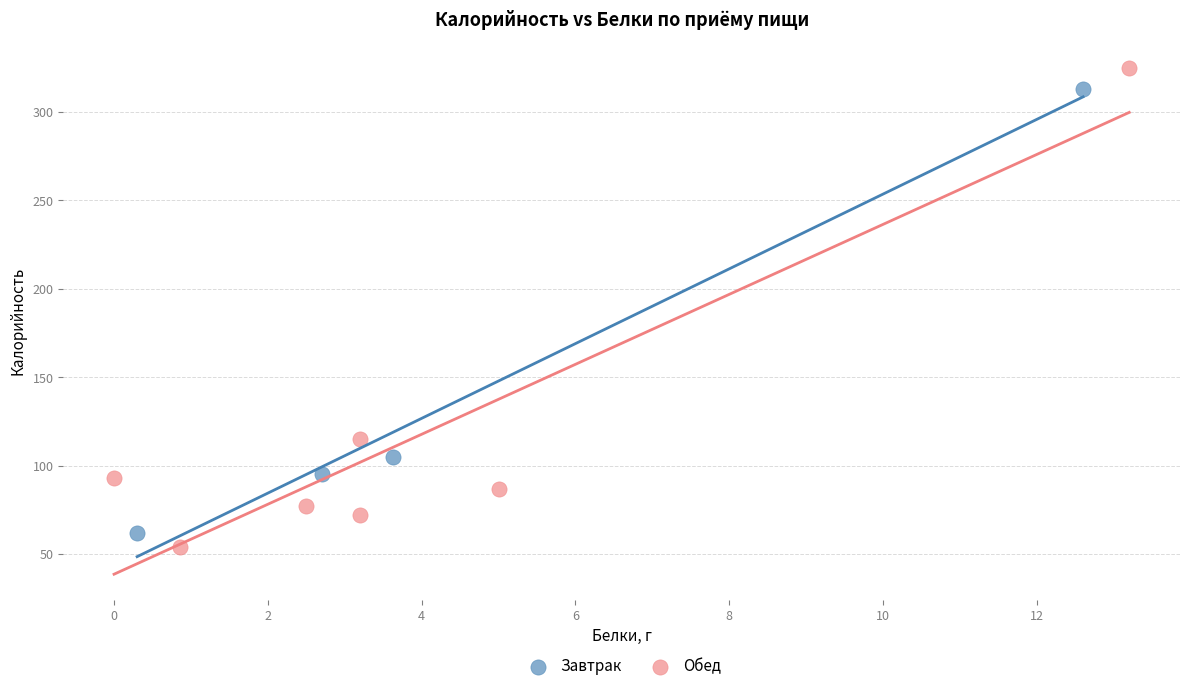

Which series has the largest Y range (max minus min)?

Обед